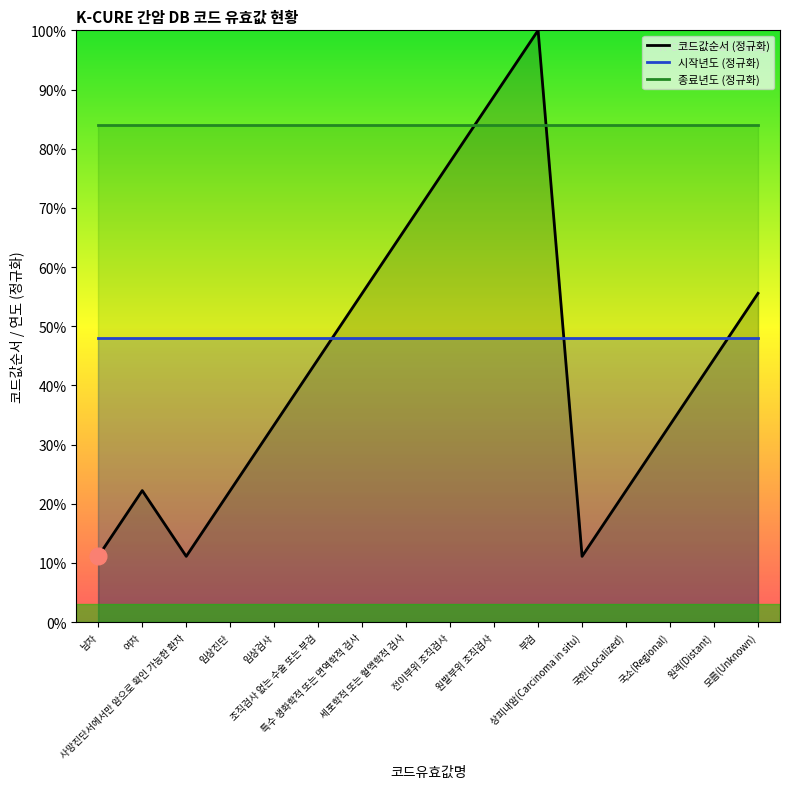

True or false: 종료년도 (정규화) and 코드값순서 (정규화) cross at least once.

True